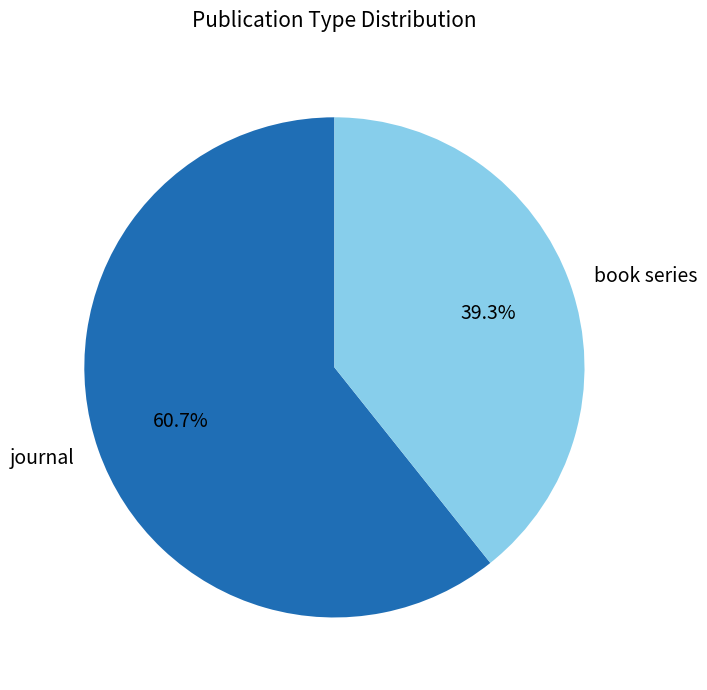

Does journal account for over 50% of the chart?

Yes